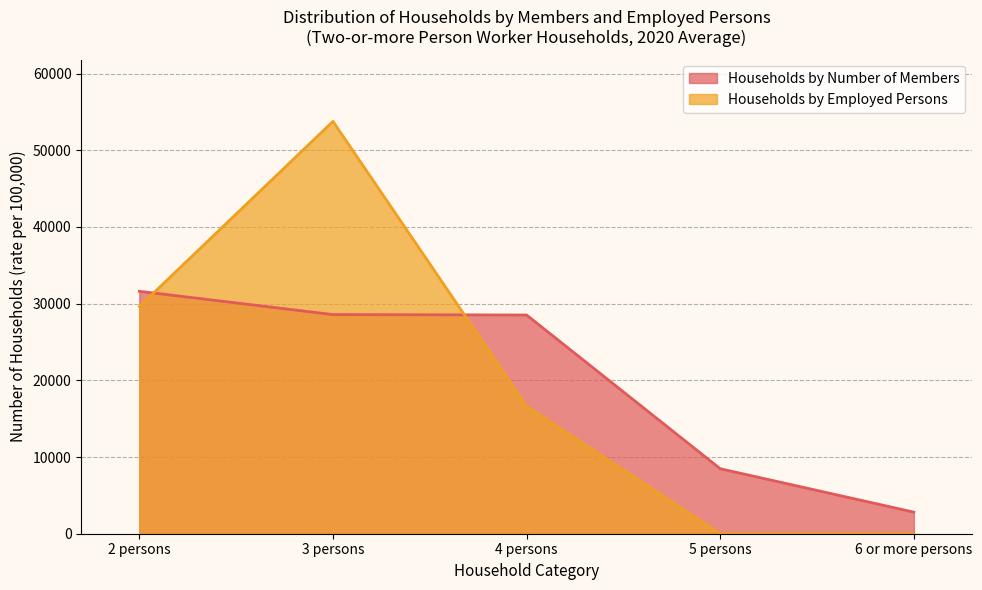

At which category is the sum across all series the highest?

3 persons